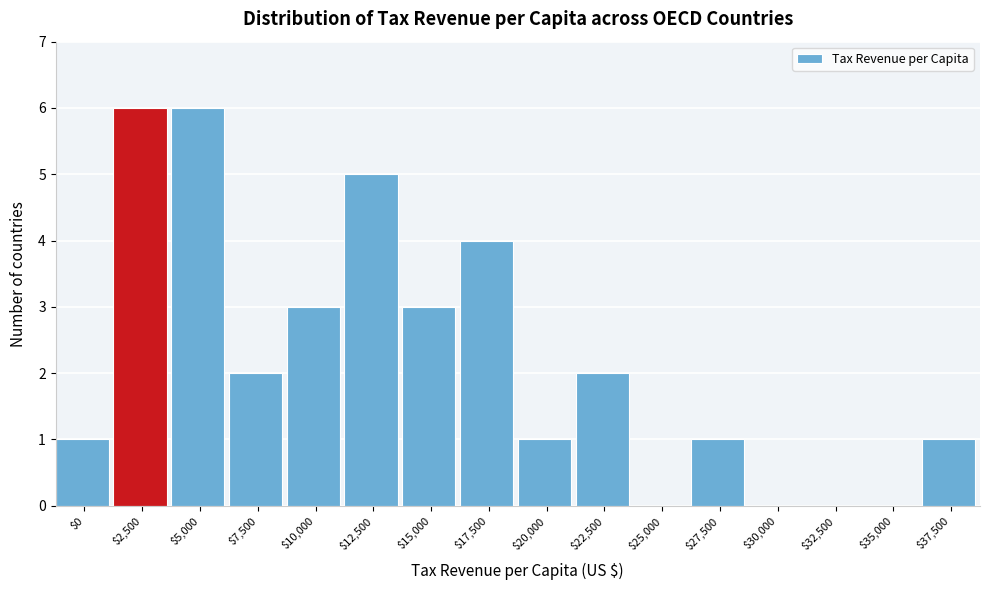

What is the sum of all values?

35